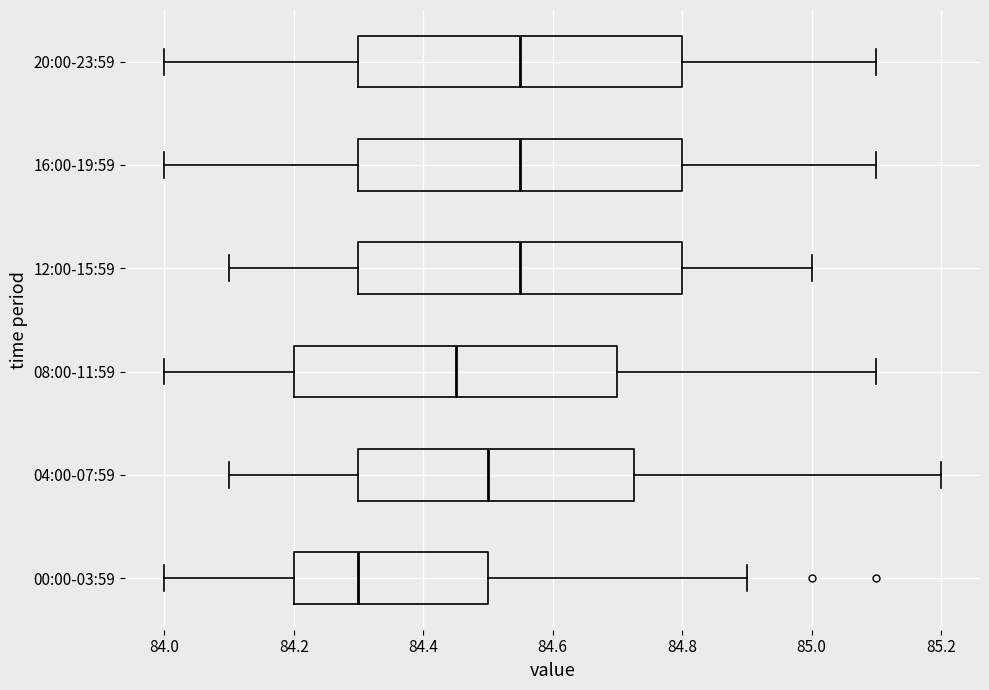

Reading bottom to top, transcribe this box plot: for each box, give where its median line is, the range the box spans, and where its two whiskers end, as read against the x-axis. The values are not printed on the chart, so give them approximately, as read against the axis.

00:00-03:59: median 84.30, box 84.20 to 84.50, whiskers 84.00 to 84.90
04:00-07:59: median 84.50, box 84.30 to 84.72, whiskers 84.10 to 85.20
08:00-11:59: median 84.46, box 84.20 to 84.70, whiskers 84.00 to 85.10
12:00-15:59: median 84.56, box 84.30 to 84.80, whiskers 84.10 to 85.00
16:00-19:59: median 84.56, box 84.30 to 84.80, whiskers 84.00 to 85.10
20:00-23:59: median 84.56, box 84.30 to 84.80, whiskers 84.00 to 85.10